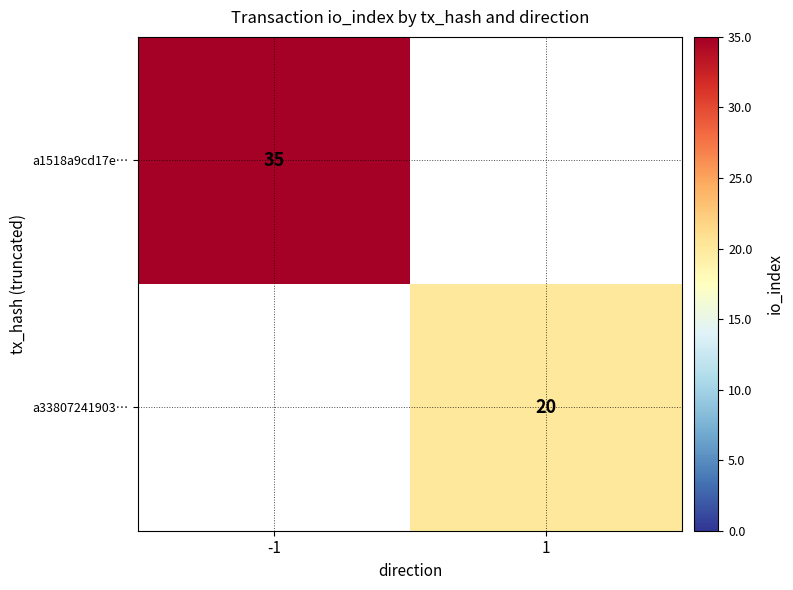

Is it true that a1518a9cd17e… equals 35 at -1?

True